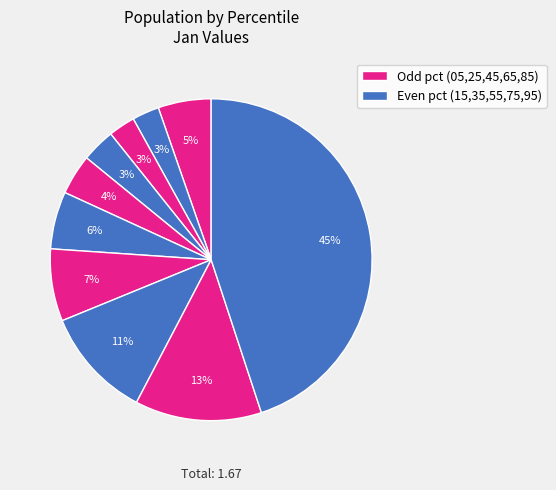

What is the smallest slice in the pie chart?

pct25